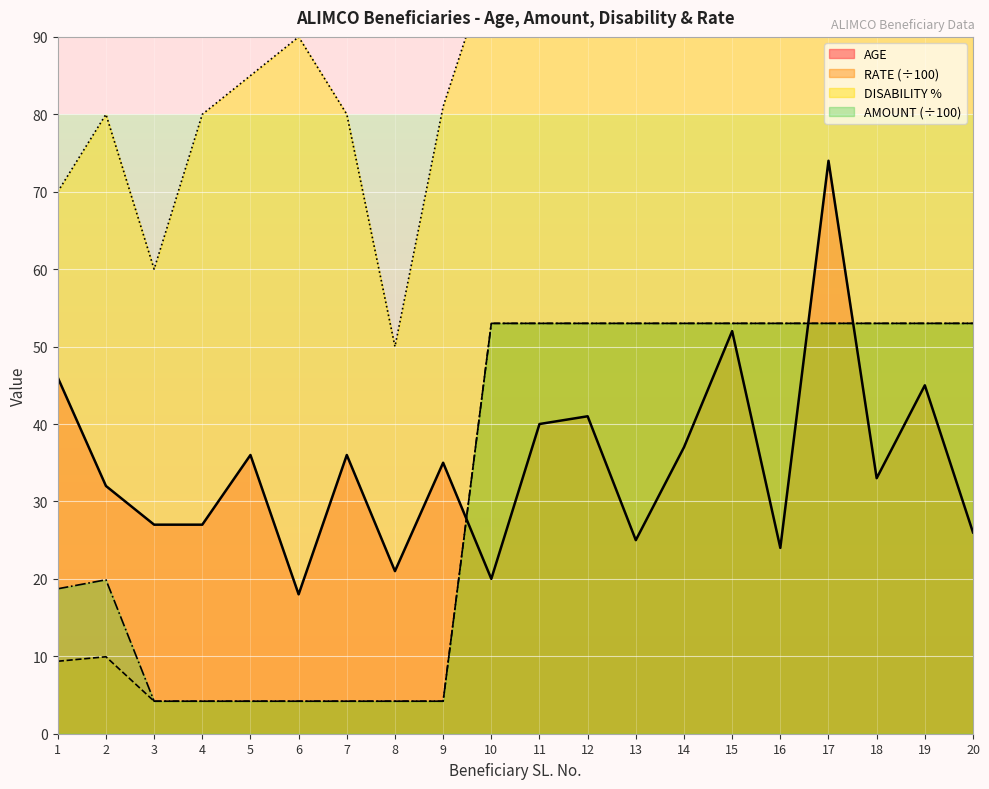

At which category does the chart reach its minimum across all series?

3